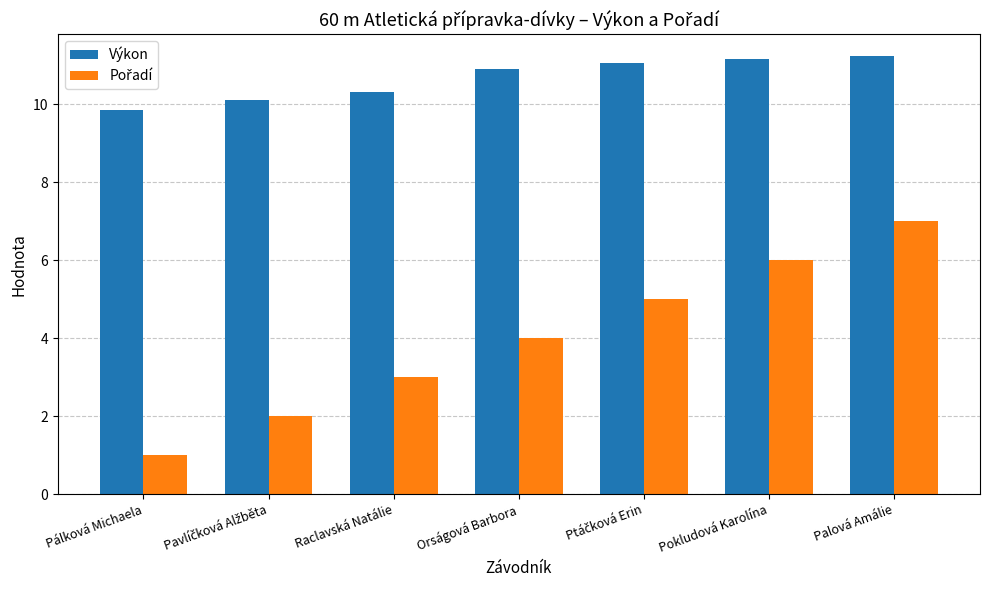

Read the Výkon value at Raclavská Natálie.

10.3